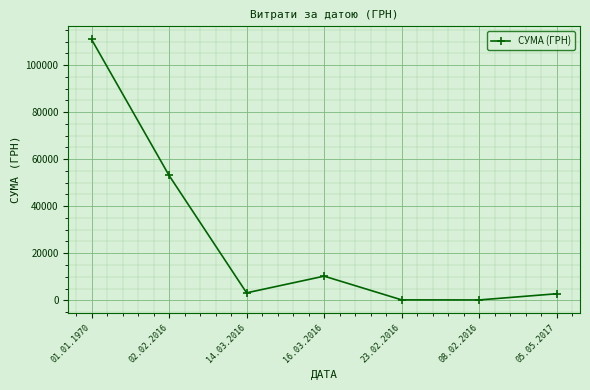

True or false: there are more than 1 points higher than both neighbors.

False